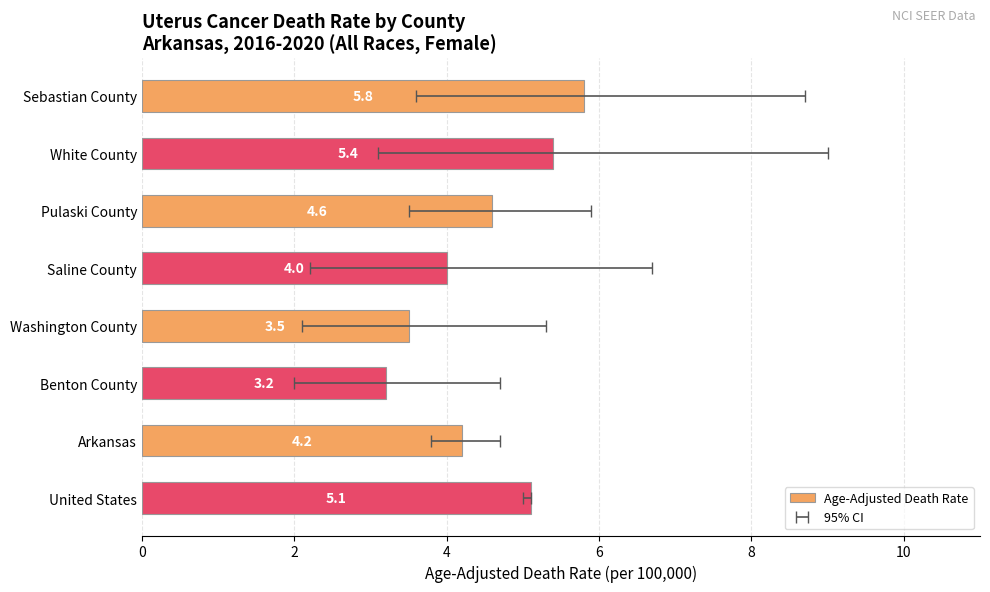

What position from the right is United States?

1